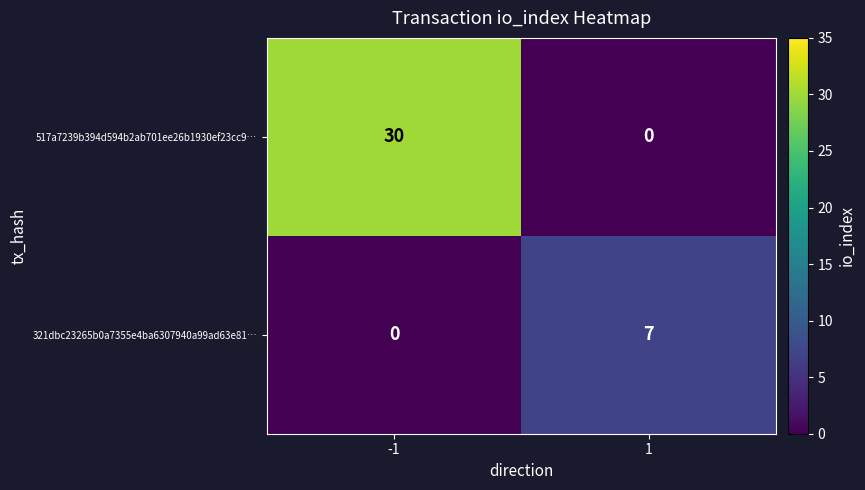

What is the average value of the 321dbc23265b0a7355e4ba6307940a99ad63e81… series?

4